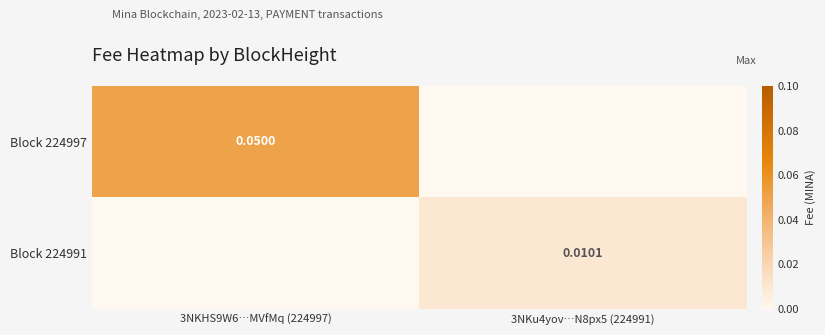

Is the value of Block 224997 at 3NKHS9W6…MVfMq (224997) greater than the value of Block 224991 at 3NKu4yov…N8px5 (224991)?

Yes